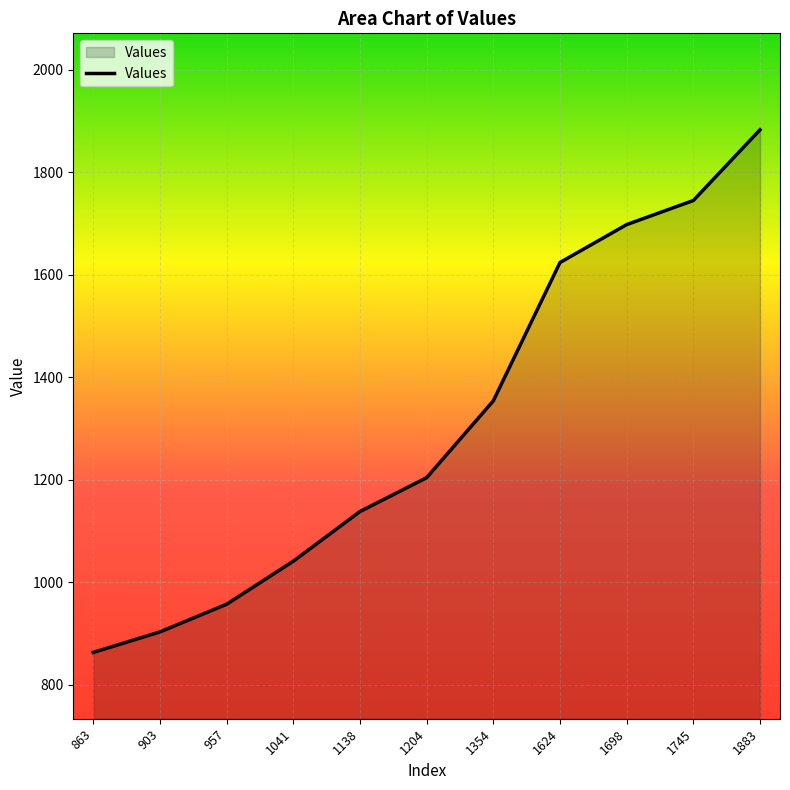

At which label is the value closest to 1373?

1354